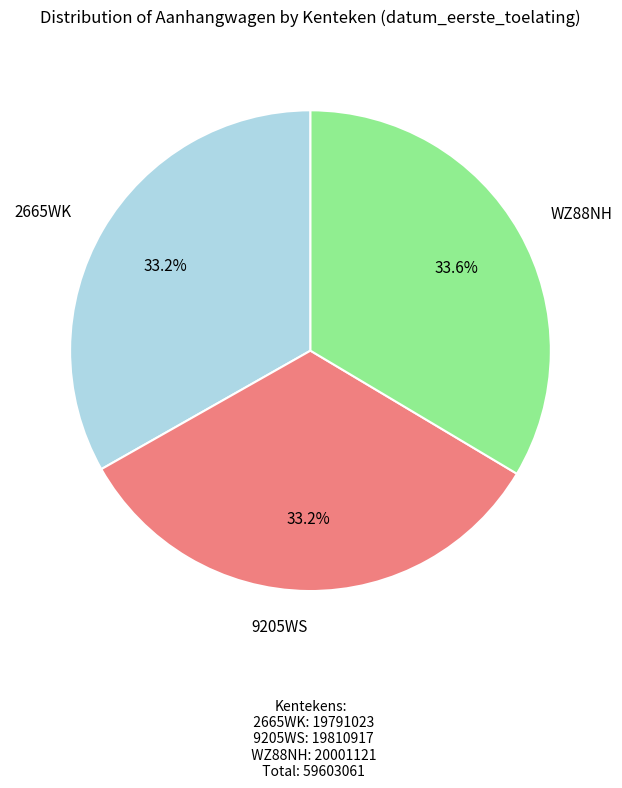

Is there a majority slice in this chart?

No